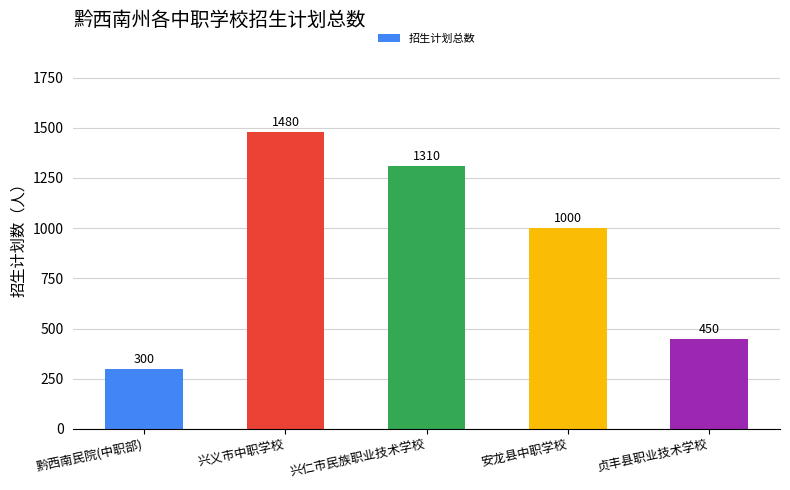

At which label is the value closest to 890?

安龙县中职学校